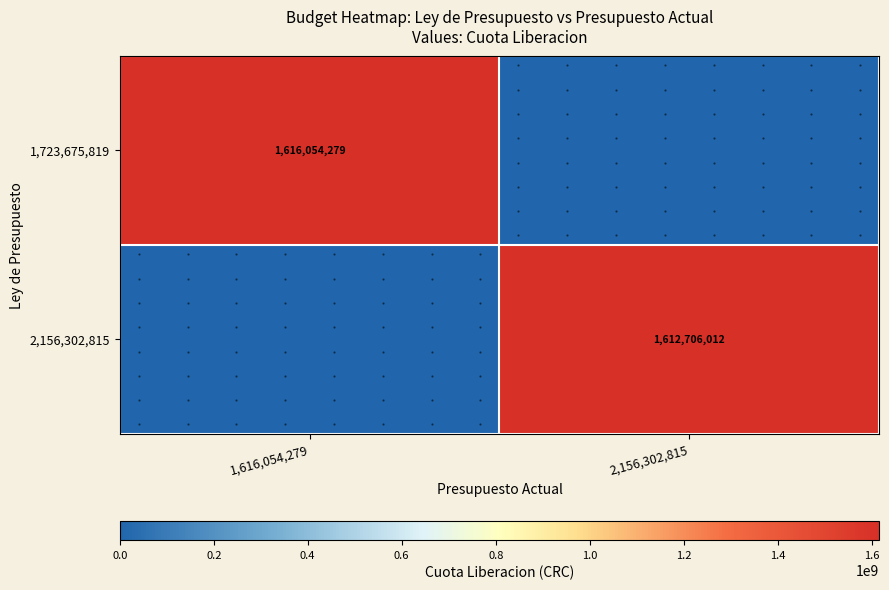

Which has a higher value, 2,156,302,815 or 1,616,054,279?

1,616,054,279